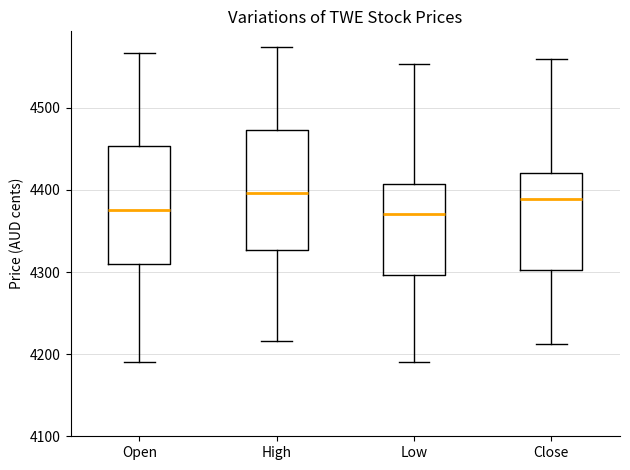

Reading left to right, read every box against the y-axis: the position of its median line, the range the box covers, and the ends of its whiskers. The values are not printed on the chart, so give them approximately, as read against the axis.

Open: median 4380, box 4310 to 4450, whiskers 4190 to 4570
High: median 4400, box 4330 to 4470, whiskers 4220 to 4570
Low: median 4370, box 4300 to 4410, whiskers 4190 to 4550
Close: median 4390, box 4300 to 4420, whiskers 4210 to 4560